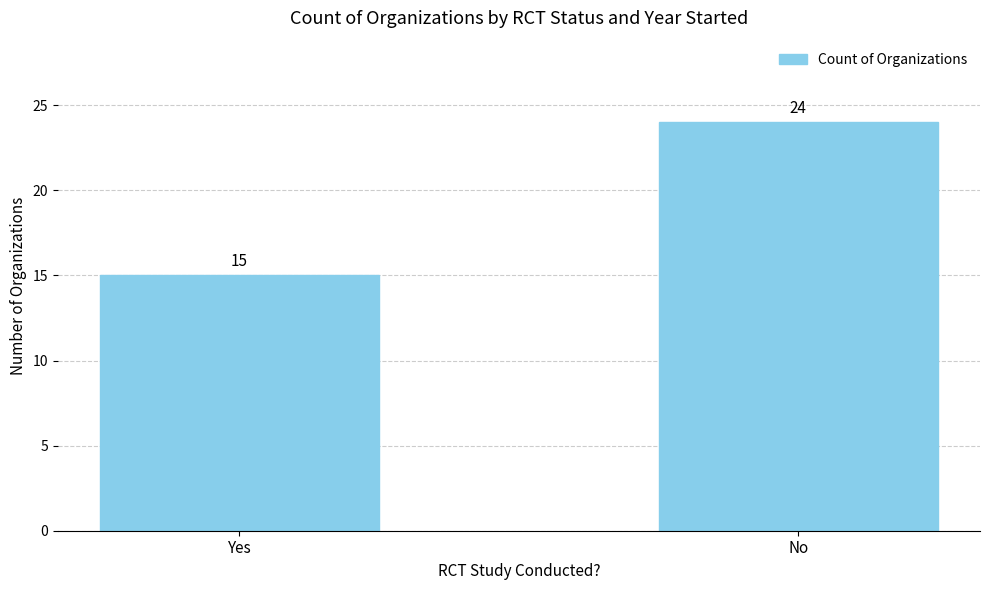

How many data points are less than 24?

1